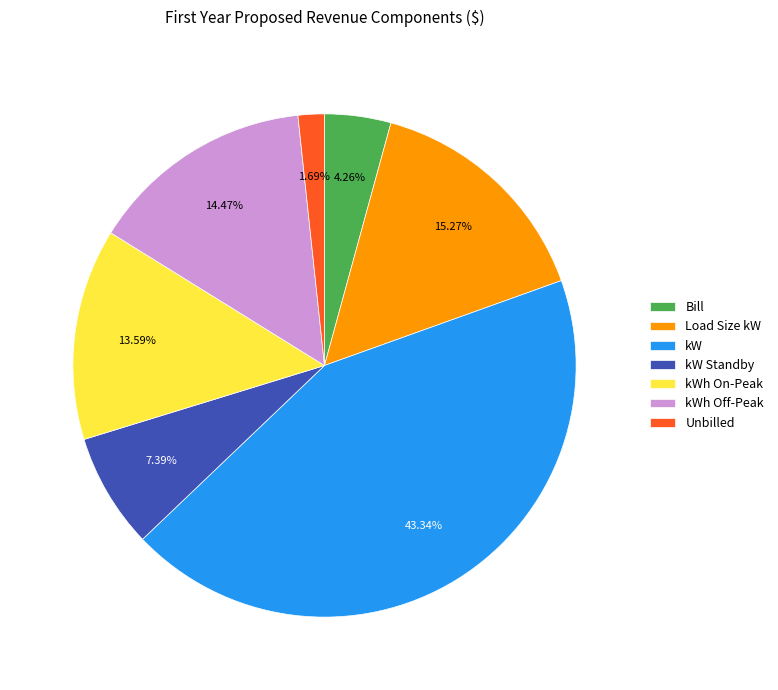

Rank the categories by value from highest to lowest.

kW, Load Size kW, kWh Off-Peak, kWh On-Peak, kW Standby, Bill, Unbilled